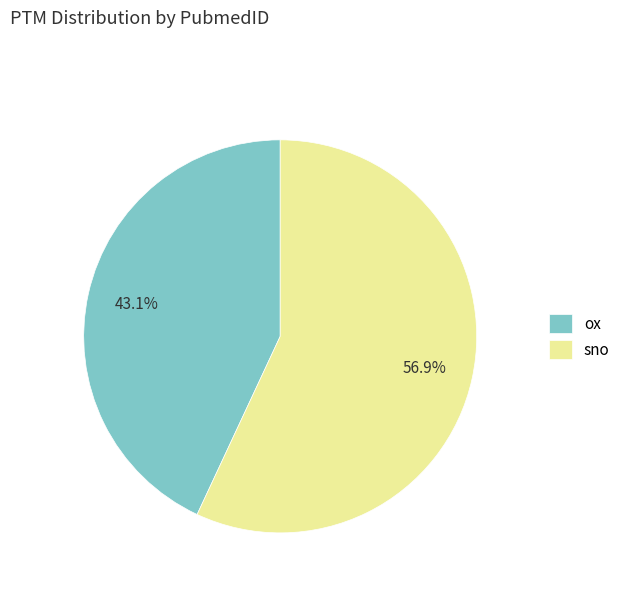

Which category has the smallest portion of the pie?

ox